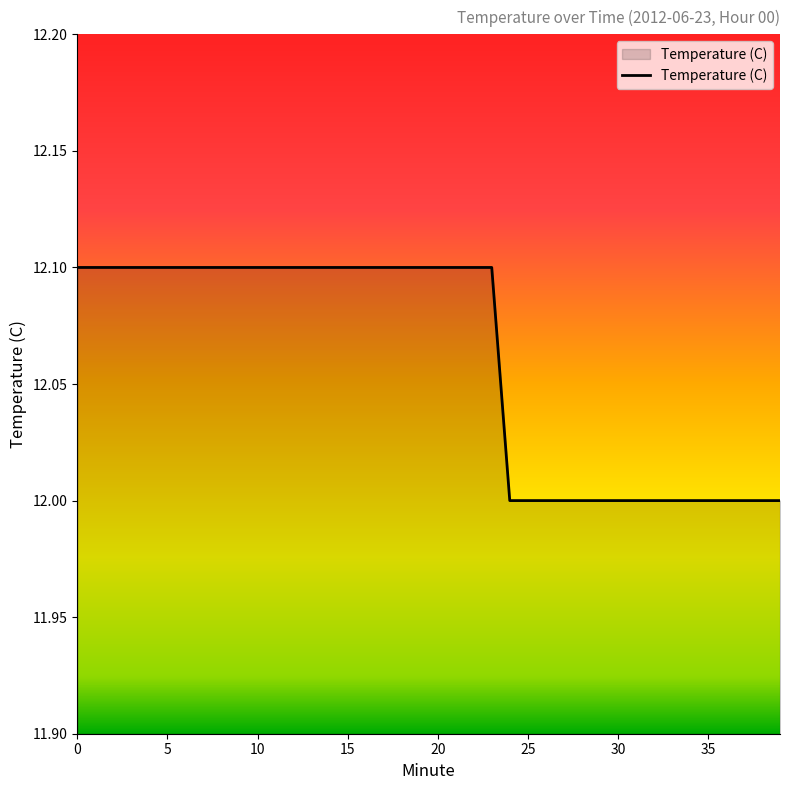

What is the minimum value shown in the chart?

12.0